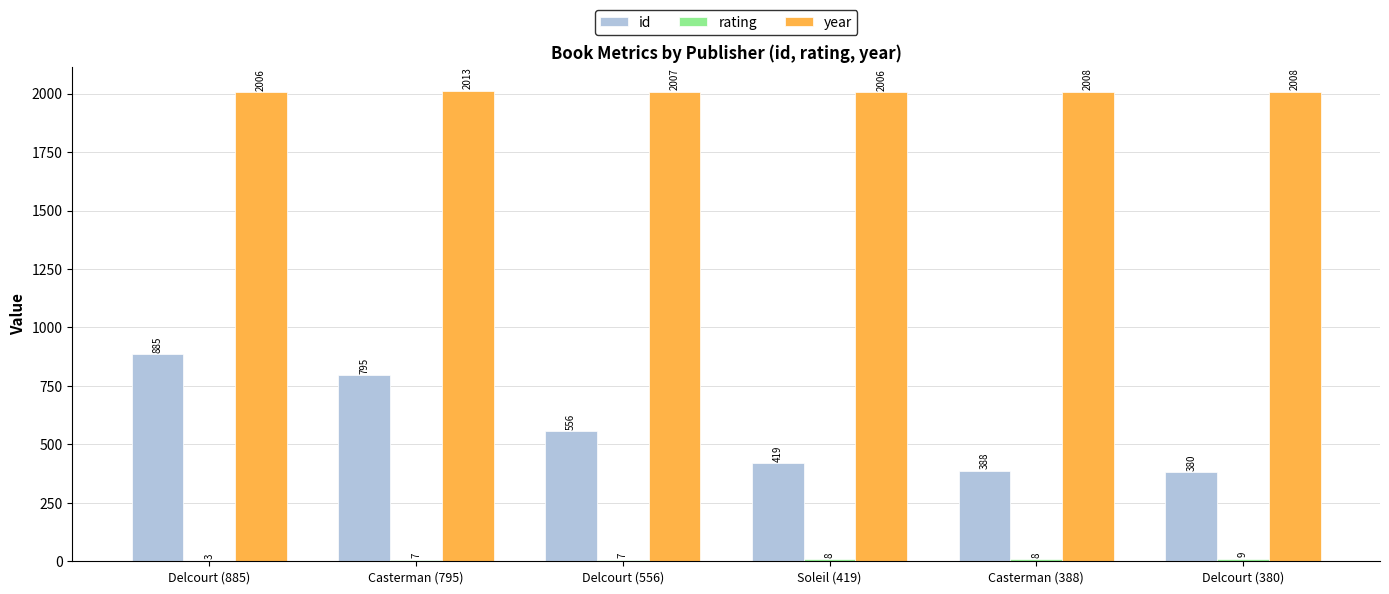

Between Delcourt (885) and Soleil (419), which series saw the biggest shift?

id